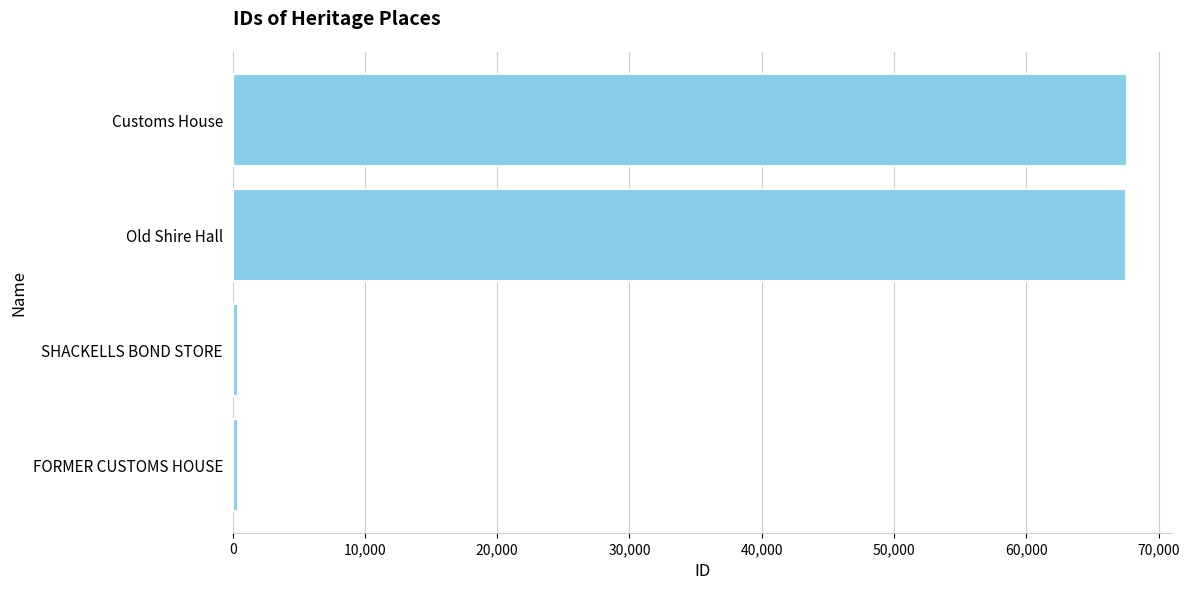

True or false: the data shows 67549 at Old Shire Hall.

True